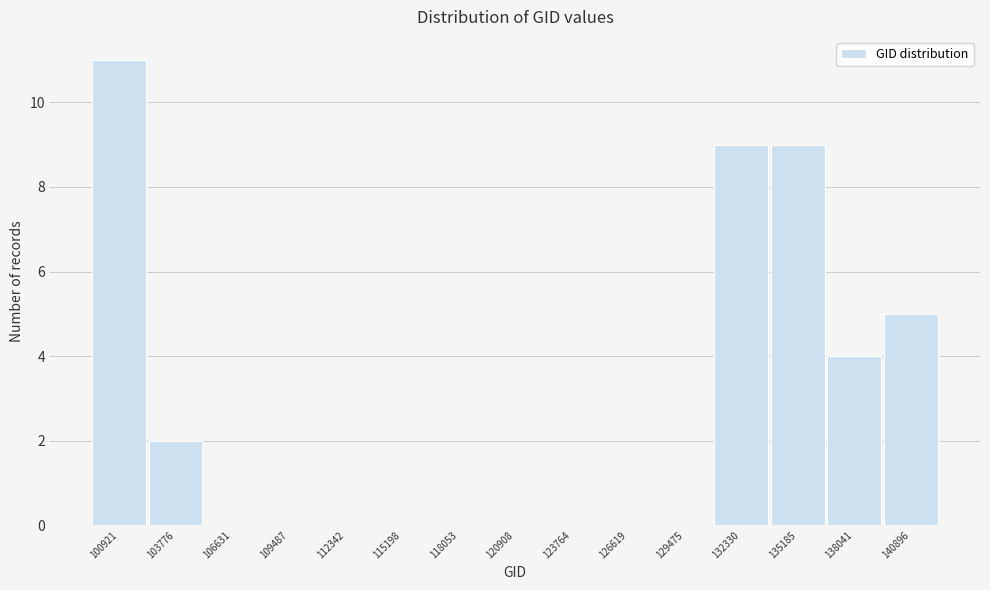

Reading right to left, transcribe all the data shown in this chart.

140896=5	138041=4	135185=9	132330=9	129475=0	126619=0	123764=0	120908=0	118053=0	115198=0	112342=0	109487=0	106631=0	103776=2	100921=11